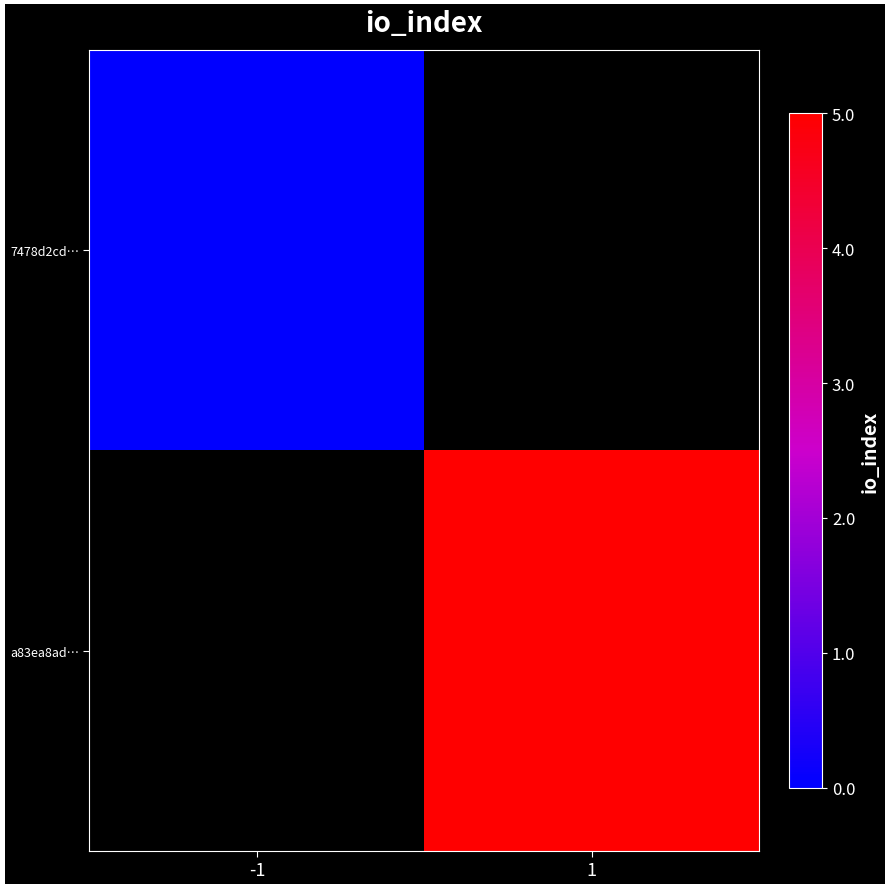

Count the number of categories in the chart.

2